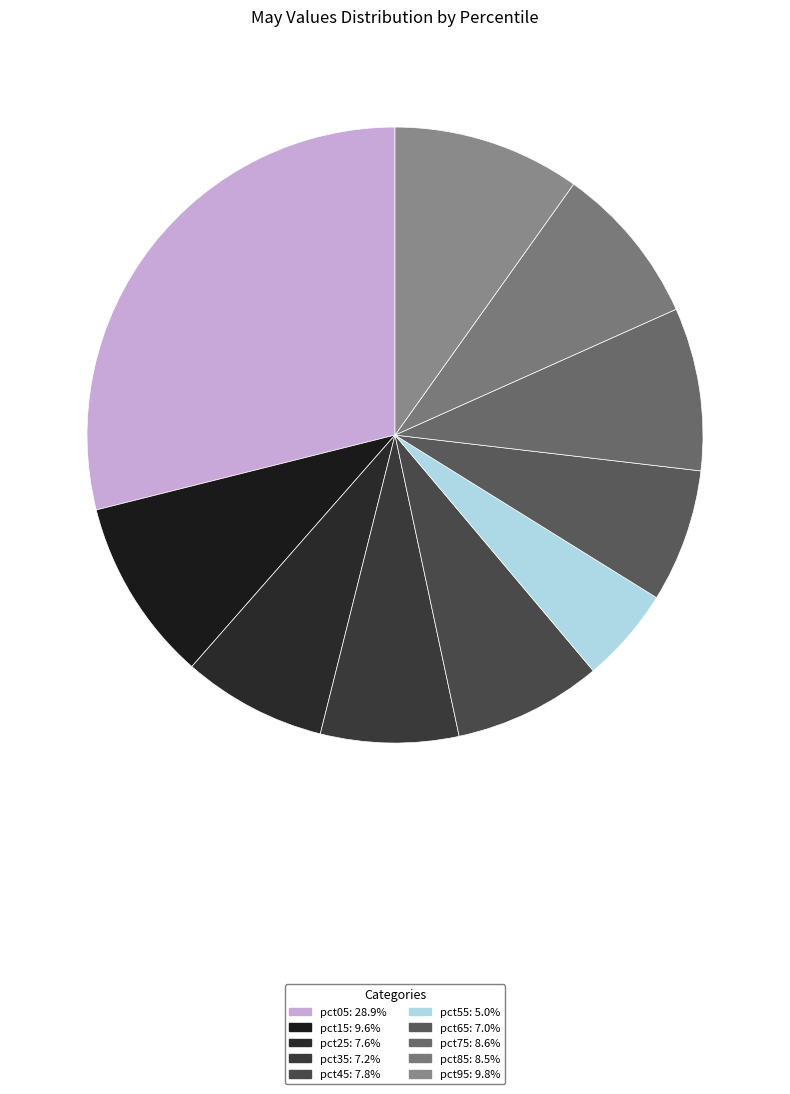

How many segments does this pie chart have?

10